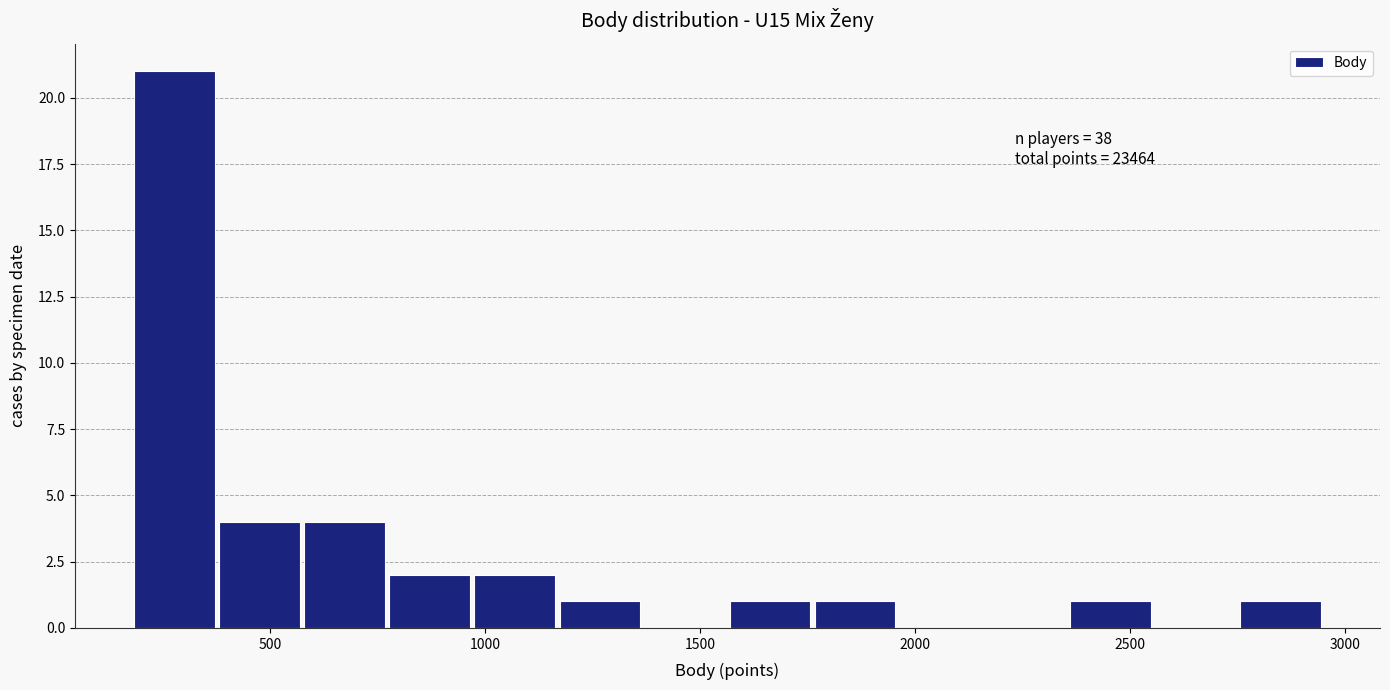

Around what value on the x-axis is the tallest bar? Give the approximate position of its centre, as read against the axis.

300